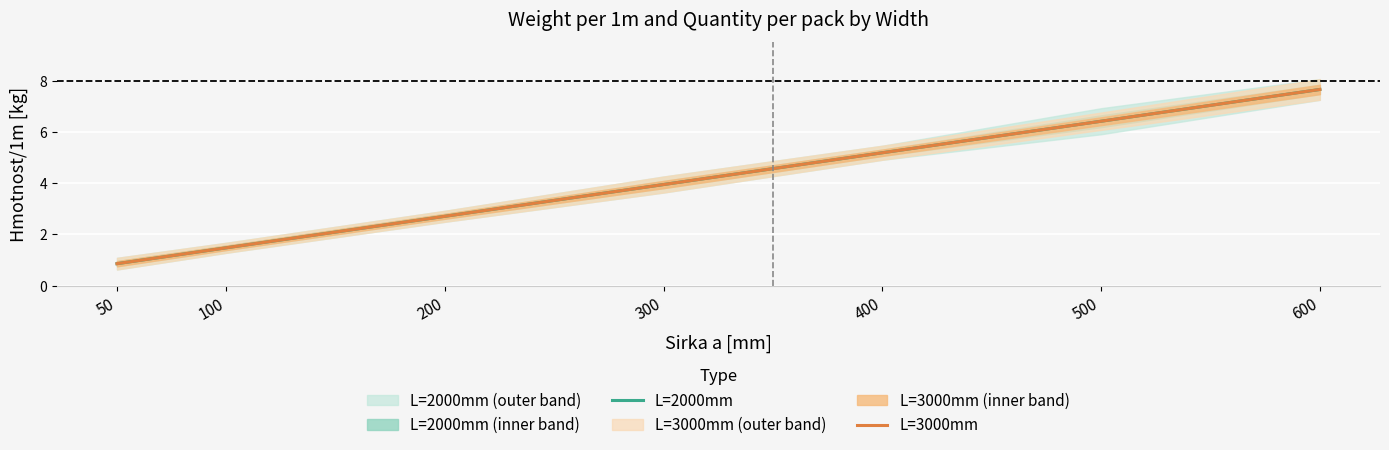

At which category is the sum across all series the highest?

600